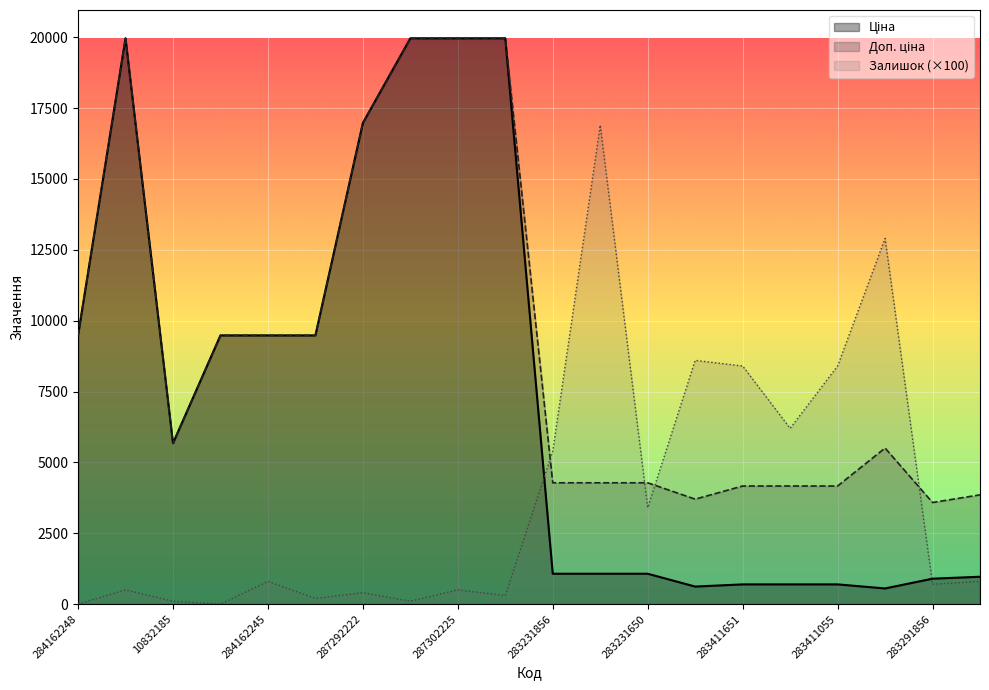

What is the label of the 4th point from the right?

283411055